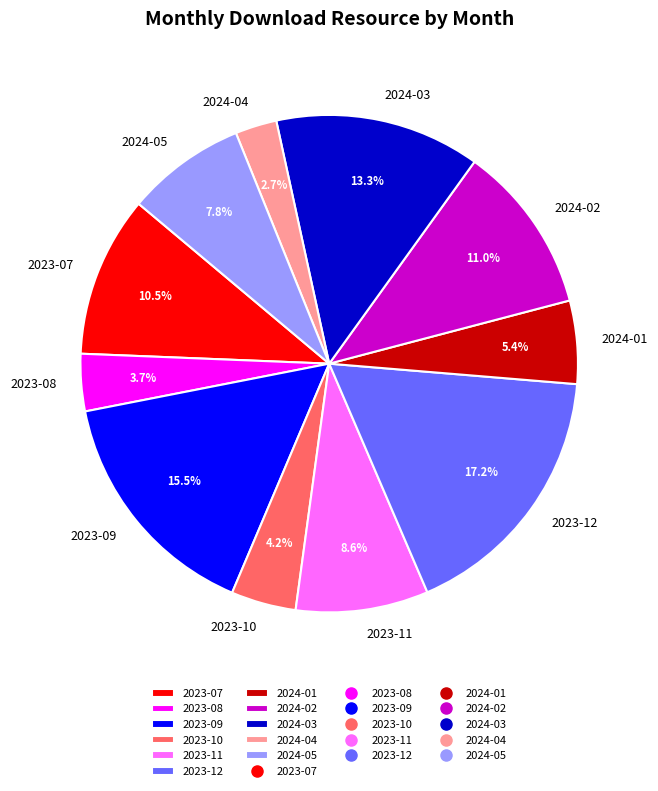

Rank the categories by value from highest to lowest.

2023-12, 2023-09, 2024-03, 2024-02, 2023-07, 2023-11, 2024-05, 2024-01, 2023-10, 2023-08, 2024-04